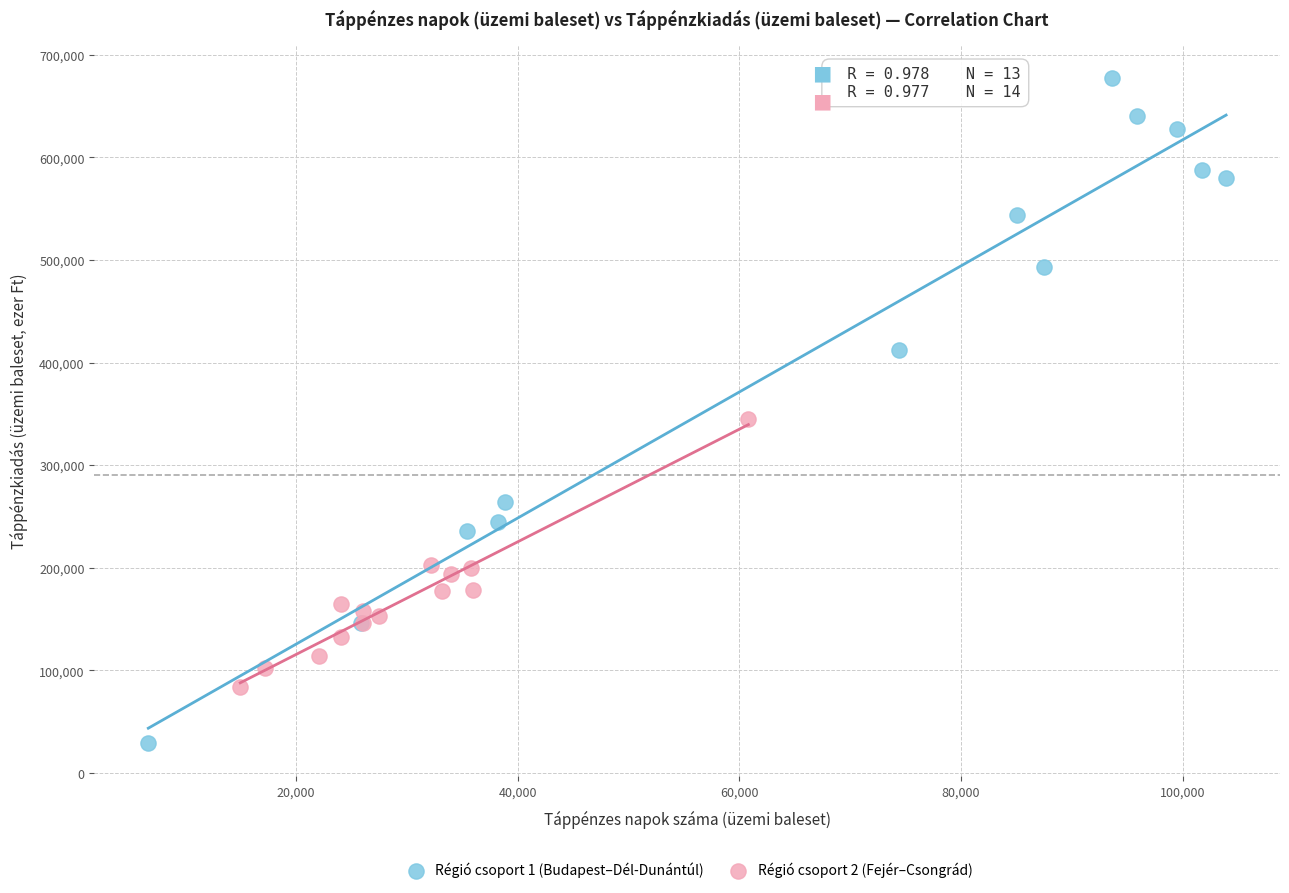

Which series reaches the minimum Y coordinate?

Régió csoport 1 (Budapest–Dél-Dunántúl)